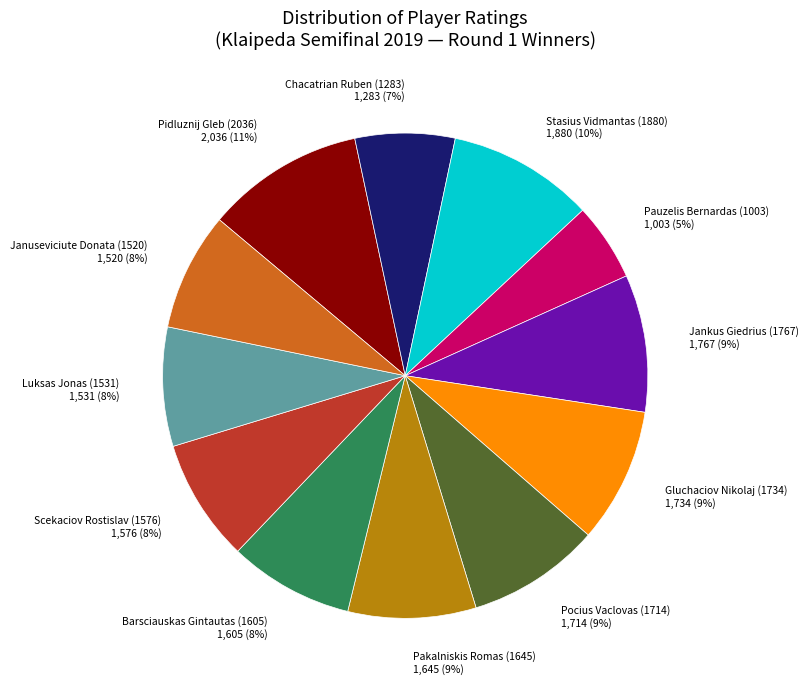

Is it true that Pidluznij Gleb (2036) is 3% of the pie?

False